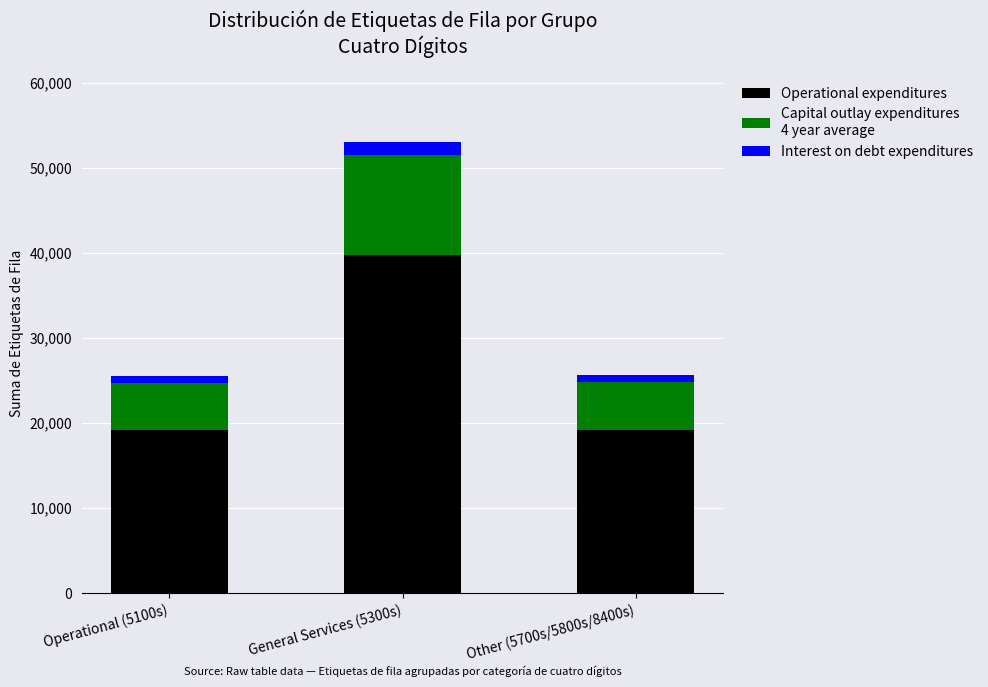

At which category is the sum across all series the highest?

General Services (5300s)